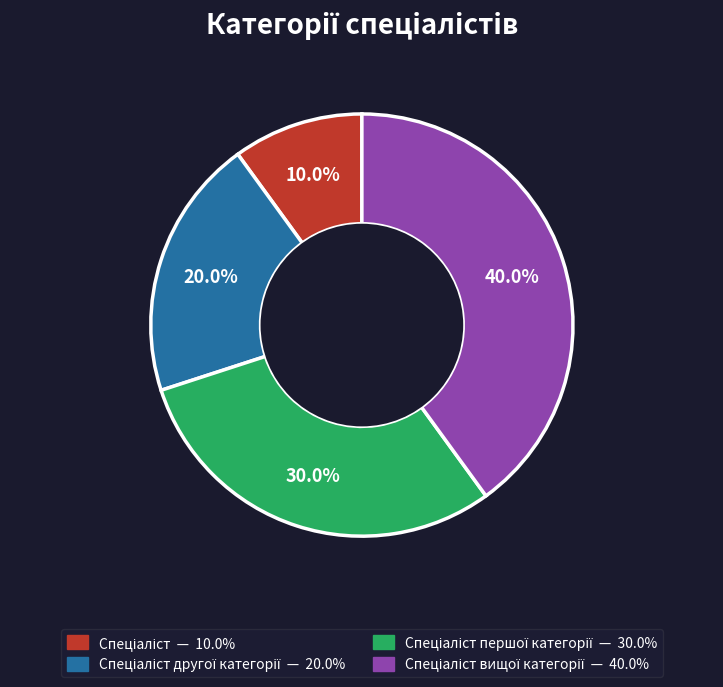

To the nearest percent, what is the difference between the largest and smallest slice percentages?

30%